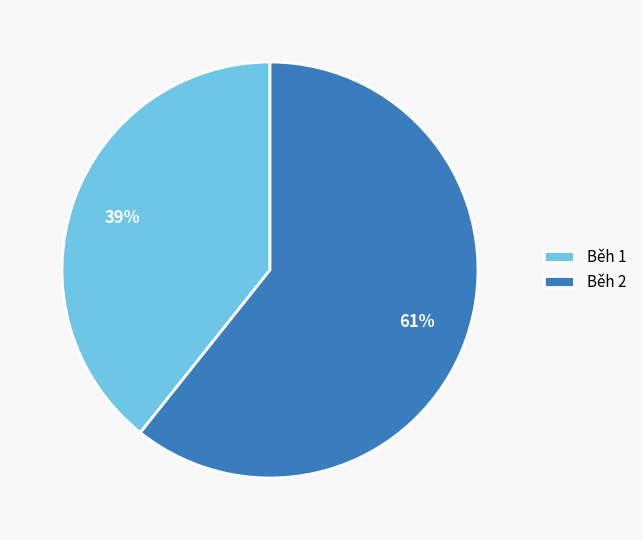

Rank the categories by value from highest to lowest.

Běh 2, Běh 1